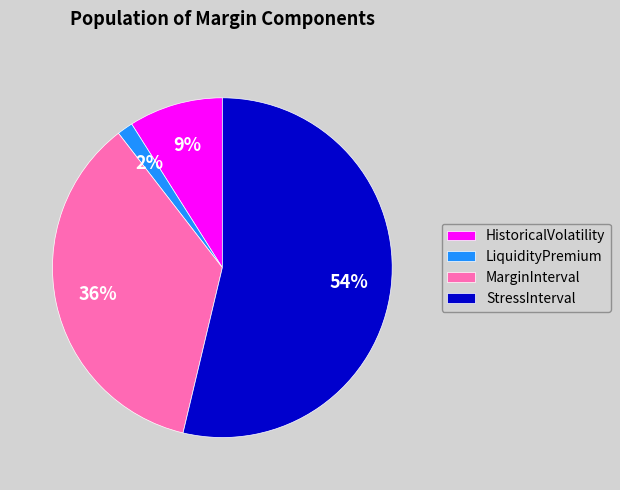

Which category has the biggest portion of the pie?

StressInterval